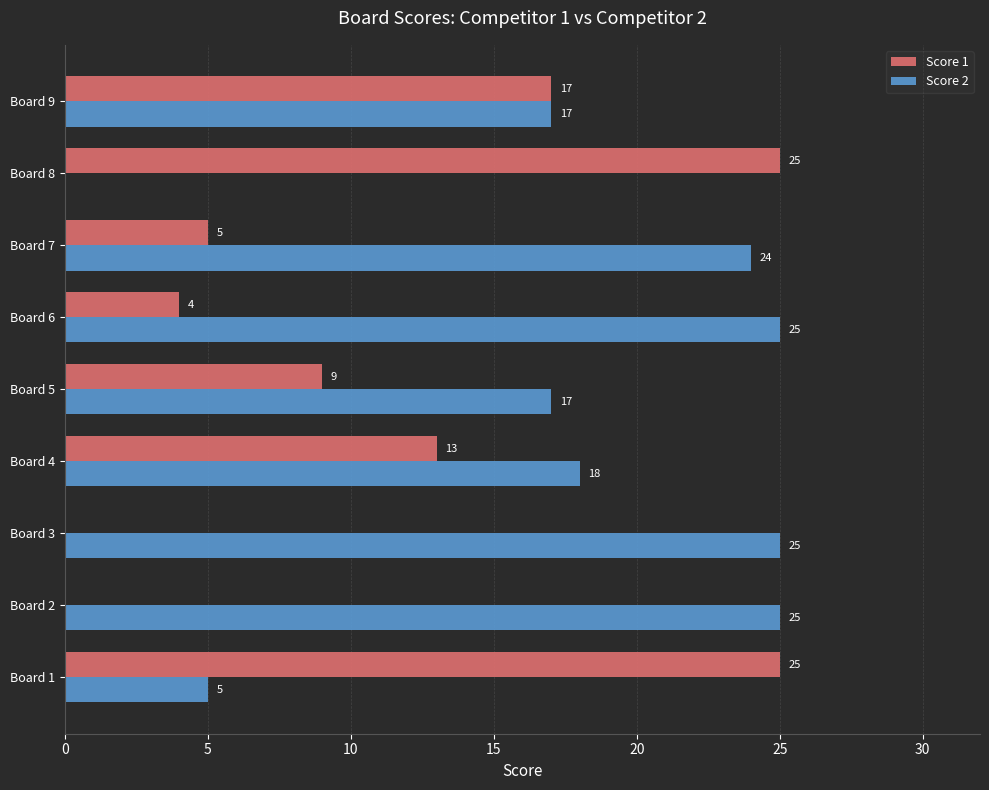

Between Board 2 and Board 9, which series saw the biggest shift?

Score 1